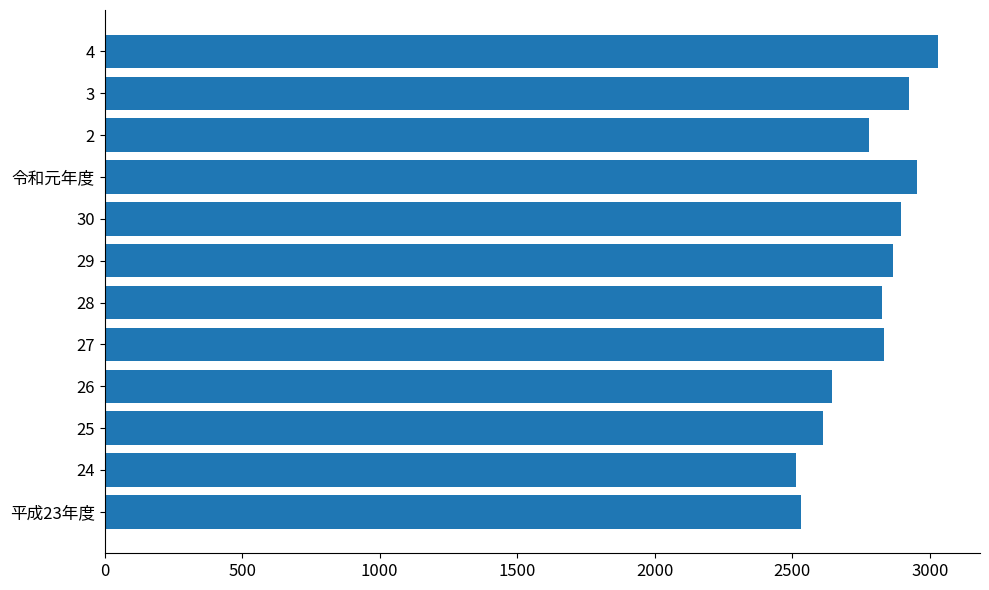

How many series are shown in this chart?

1